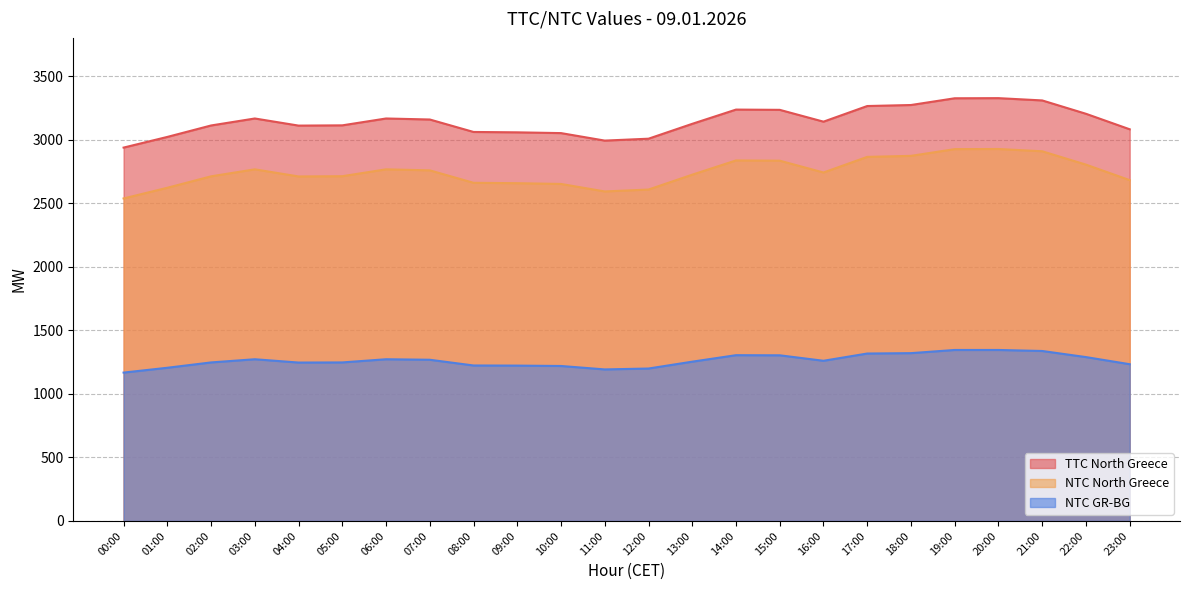

Where does the NTC GR-BG series first go above 1260?

03:00